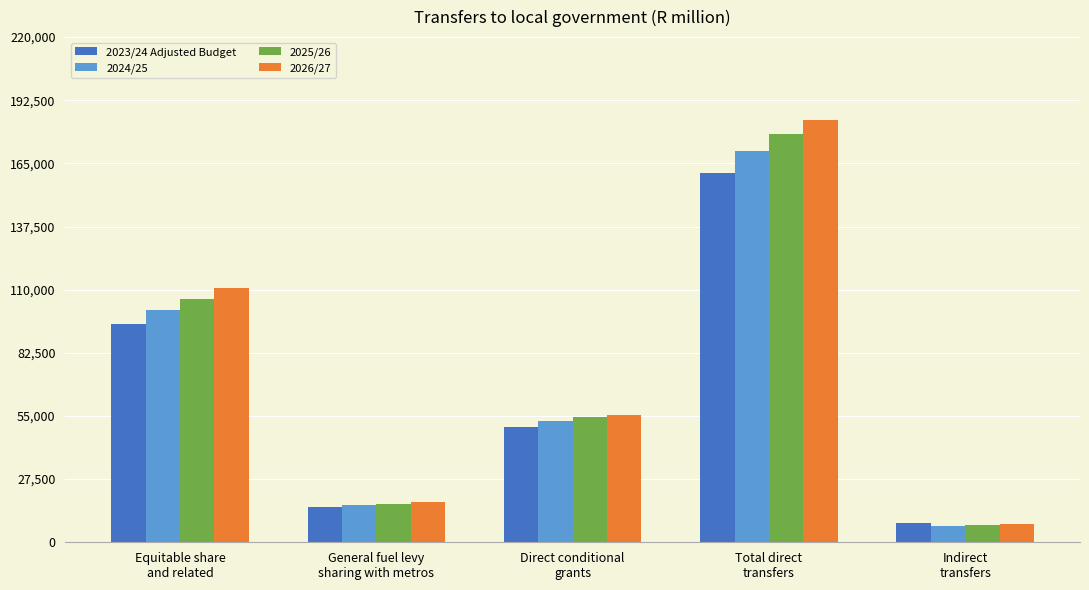

Which series changed the most between Equitable share
and related and General fuel levy
sharing with metros?

2026/27